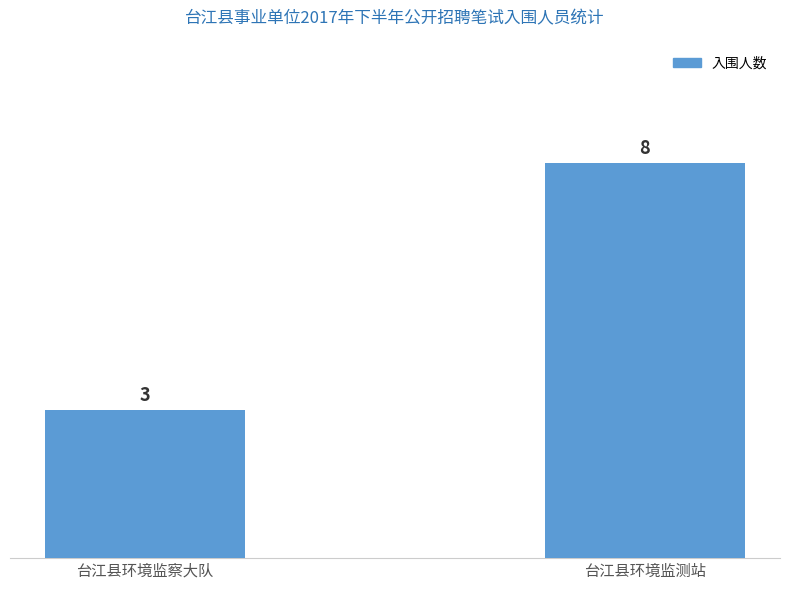

How many data points does each series have?

2